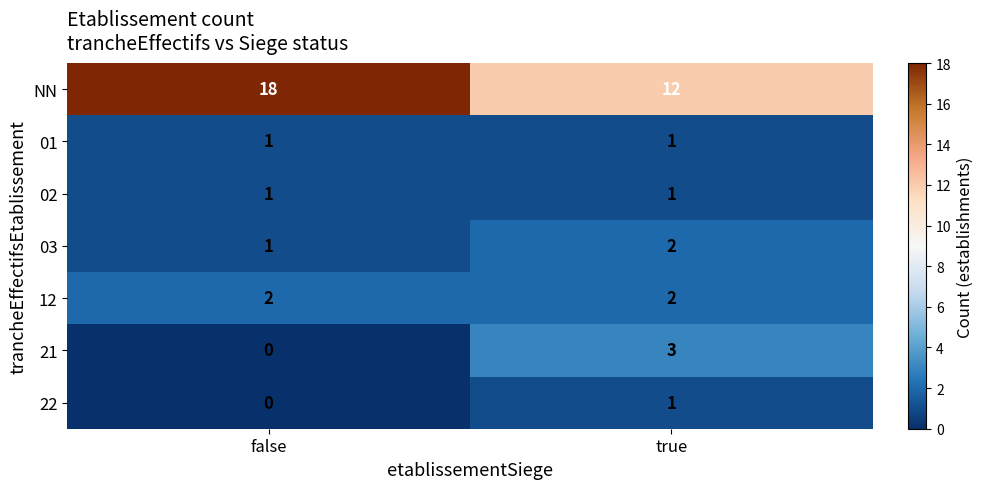

At which category does the chart reach its minimum across all series?

false